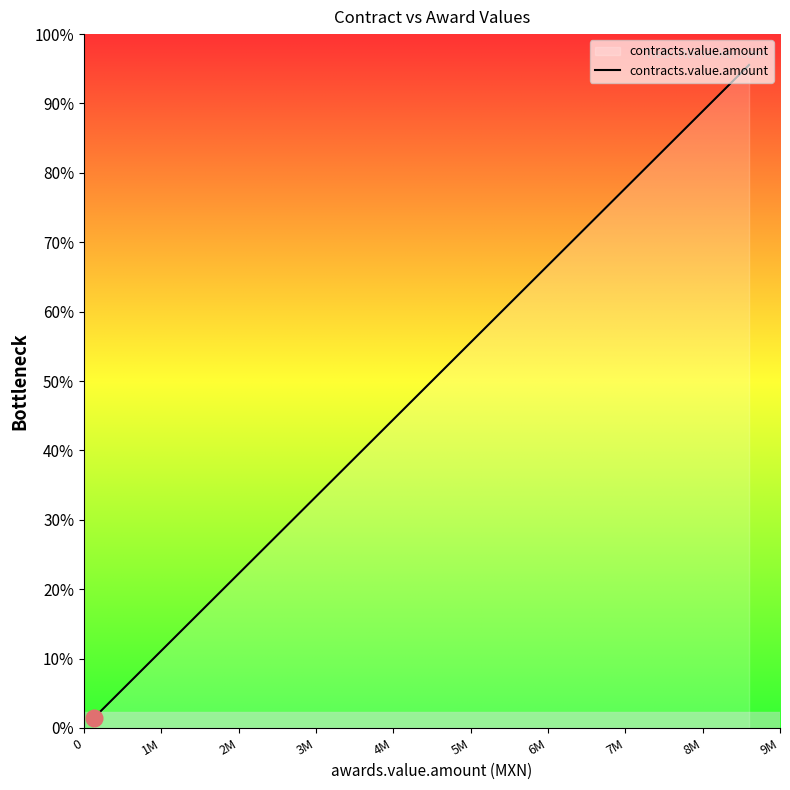

Reading left to right, transcribe all the data shown in this chart.

125600.0	150000.0	160000.0	165000.0	175000.0	178537.0	216500.0	216500.0	272293.9	300000.0	300000.0	320000.0	350000.0	350000.0	350000.0	350000.0	350000.0	370000.0	370000.0	380000.0	389000.0	389000.0	389000.0	436041.0	509848.1	577777.0	1034000.0	1034000.0	1060726.6	1189180.0	2700000.0	3000321.0	3000321.0	3600000.0	4022490.2	4320000.0	5000000.0	8600000.0	8600000.0